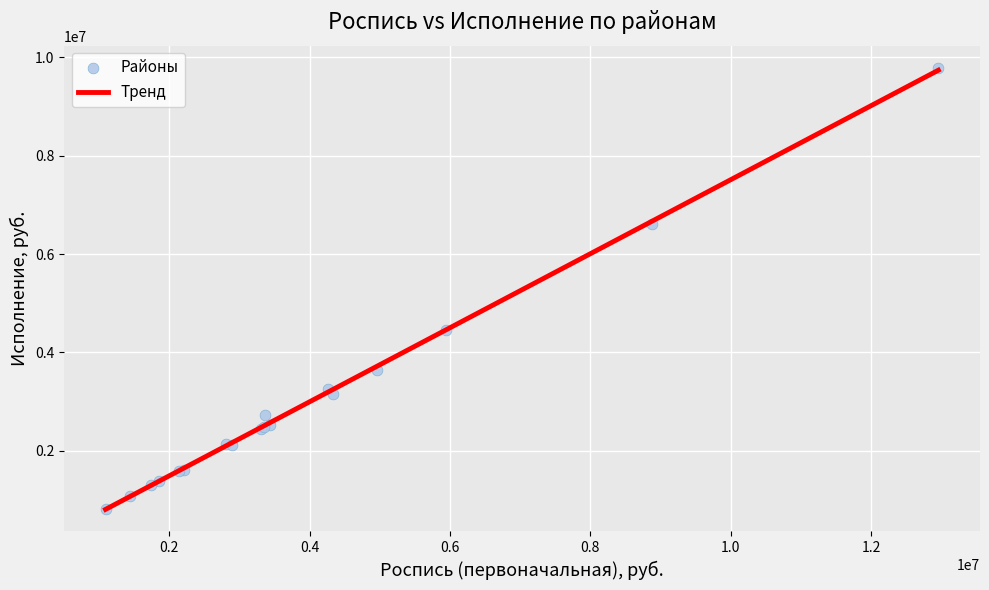

What Y value in the scatter plot is closest to 5298075?

4455360.0